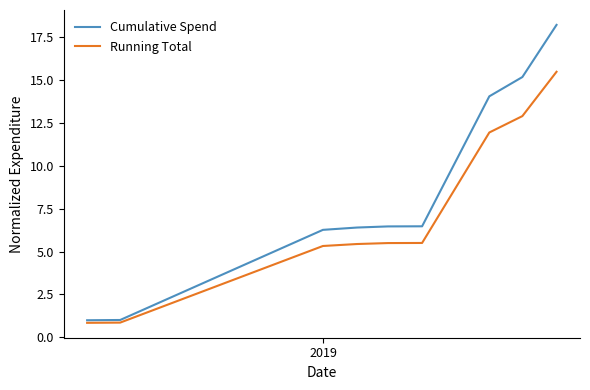

Which series has the largest total across all categories?

Cumulative Spend